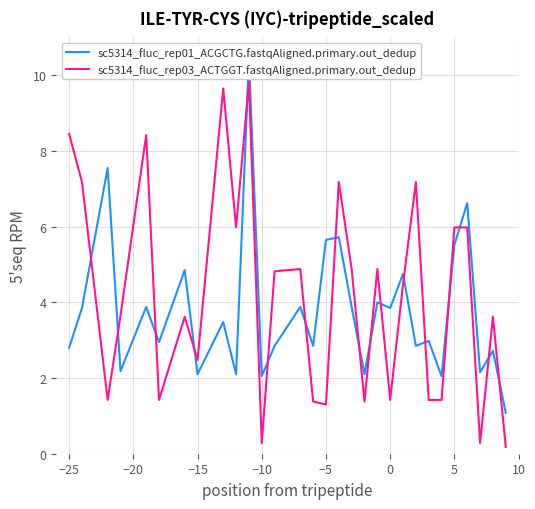

How many intersections are there between sc5314_fluc_rep03_ACTGGT.fastqAligned.primary.out_dedup and sc5314_fluc_rep01_ACGCTG.fastqAligned.primary.out_dedup?

17